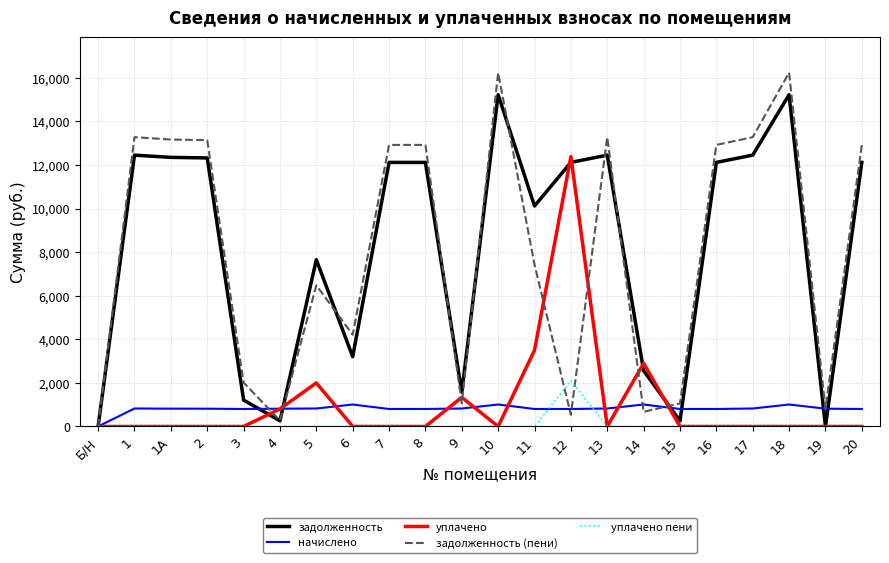

Between 9 and 20, which series saw the biggest shift?

задолженность (пени)